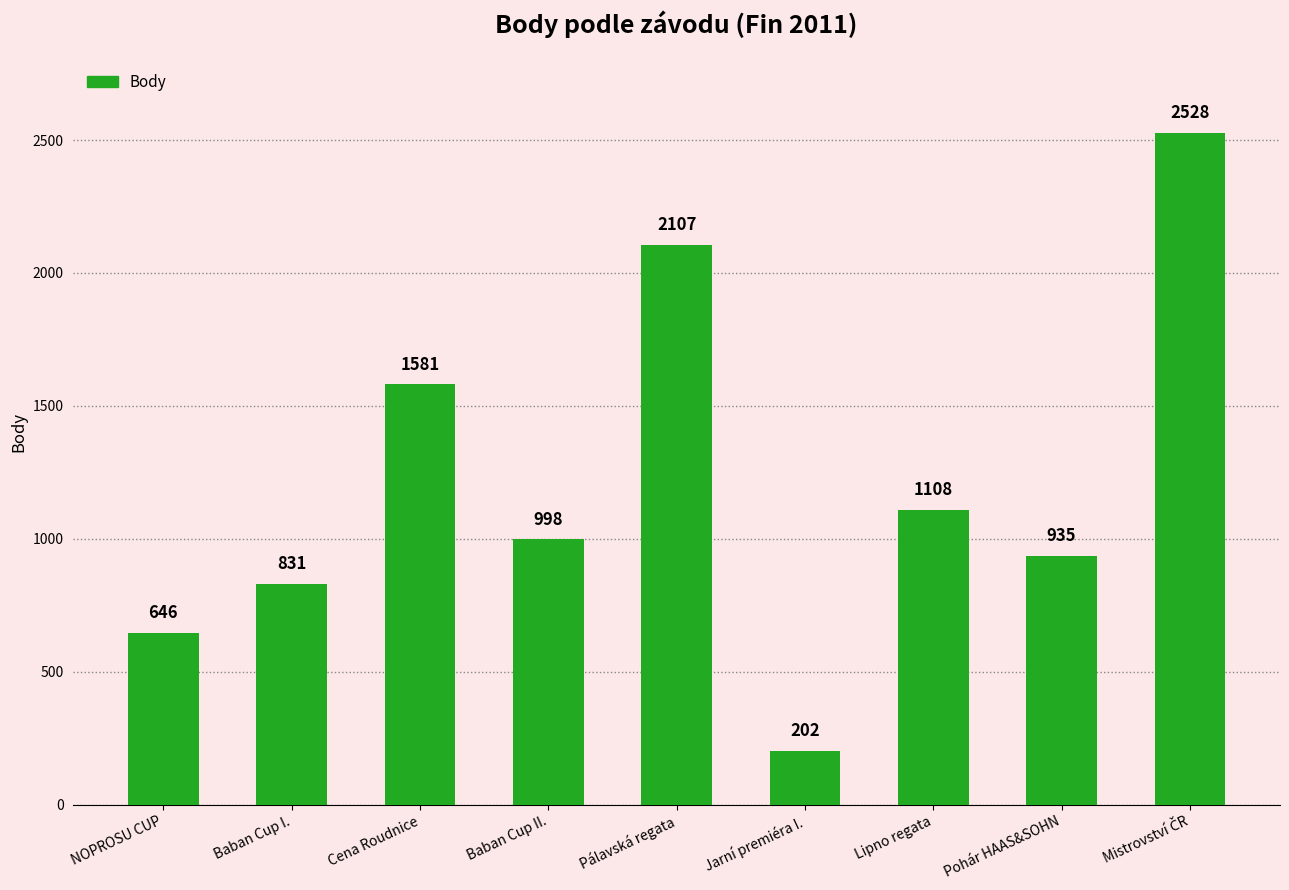

What is the approximate value at NOPROSU CUP?

646